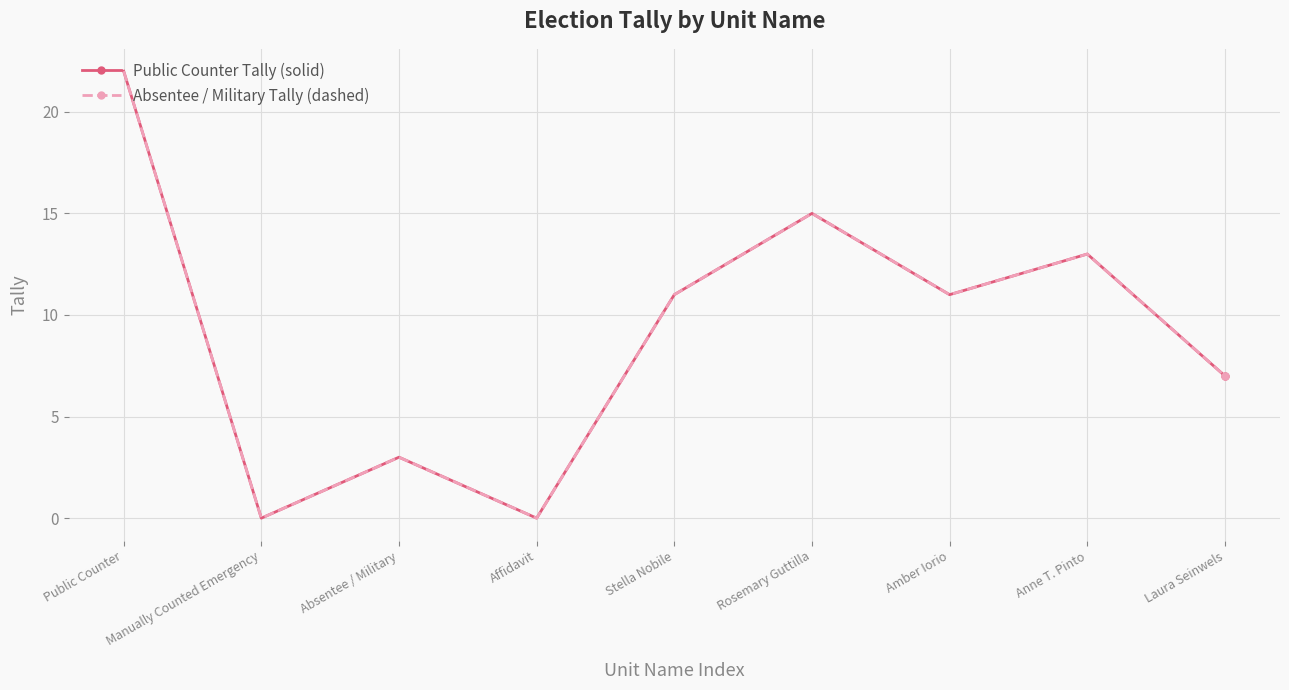

Does the chart have visible grid lines?

Yes